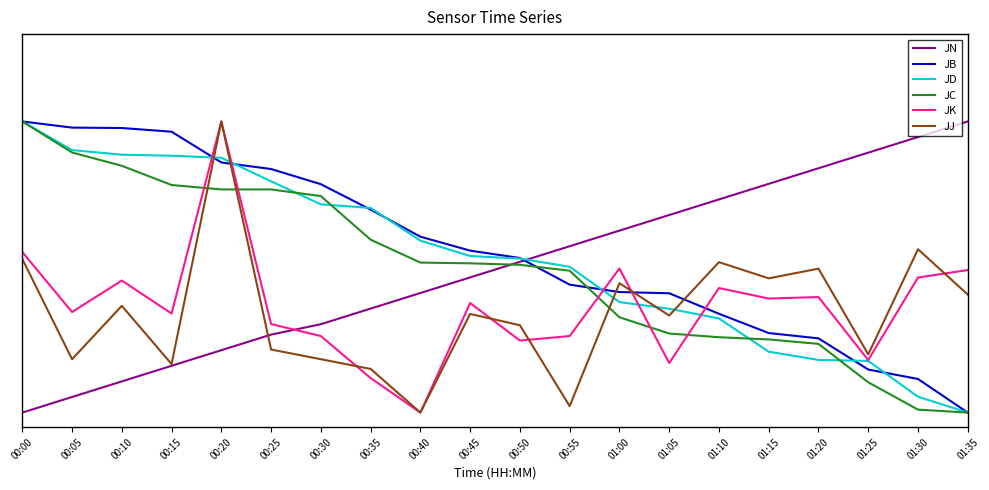

Reading right to left, list all the values displayed in this chart.

JN: 1.0	0.9	0.9	0.8	0.8	0.7	0.7	0.6	0.6	0.5	0.5	0.4	0.4	0.3	0.3	0.2	0.2	0.1	0.1	0.0
JB: 0.0	0.1	0.1	0.3	0.3	0.3	0.4	0.4	0.4	0.5	0.6	0.6	0.7	0.8	0.8	0.9	1.0	1.0	1.0	1.0
JD: 0.0	0.1	0.2	0.2	0.2	0.3	0.4	0.4	0.5	0.5	0.5	0.6	0.7	0.7	0.8	0.9	0.9	0.9	0.9	1.0
JC: 0.0	0.0	0.1	0.2	0.3	0.3	0.3	0.3	0.5	0.5	0.5	0.5	0.6	0.7	0.8	0.8	0.8	0.8	0.9	1.0
JK: 0.5	0.5	0.2	0.4	0.4	0.4	0.2	0.5	0.3	0.2	0.4	0.0	0.1	0.3	0.3	1.0	0.3	0.5	0.3	0.6
JJ: 0.4	0.6	0.2	0.5	0.5	0.5	0.3	0.4	0.0	0.3	0.3	0.0	0.1	0.2	0.2	1.0	0.2	0.4	0.2	0.5